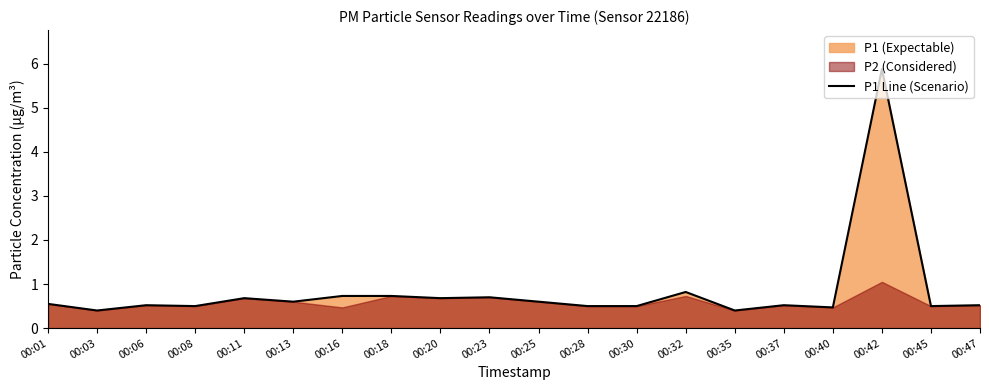

Is it true that the value at 00:25 is 0.6?

True